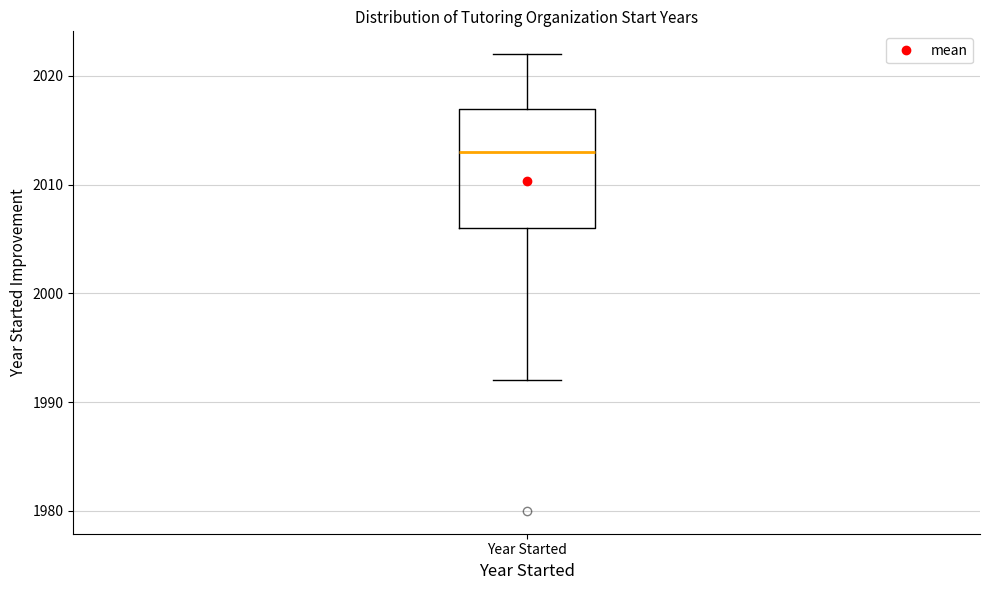

Read this box plot against the y-axis: the position of the median line, the range covered by the box, and the ends of both whiskers. The values are not printed on the chart, so give them approximately, as read against the axis.

median 2013, box 2006 to 2017, whiskers 1992 to 2022